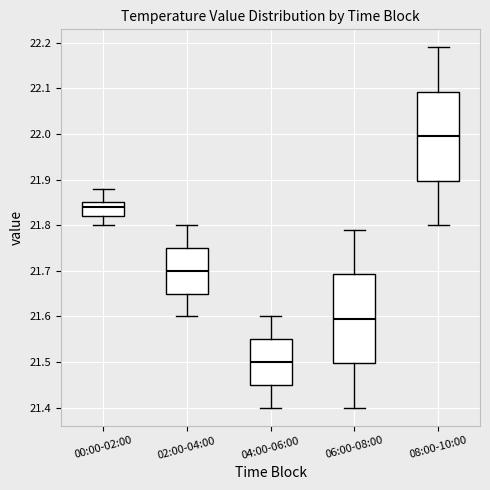

Where does the lower whisker of the box for 00:00-02:00 end on the y-axis? The values are not printed on the chart, so give them approximately, as read against the axis.

21.80